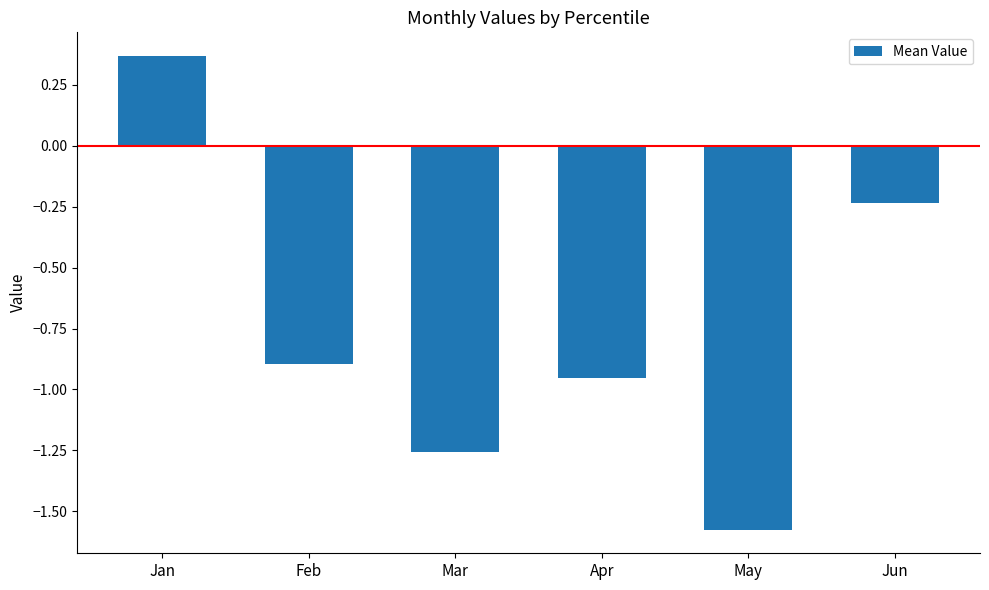

Does the chart contain stacked bars?

No